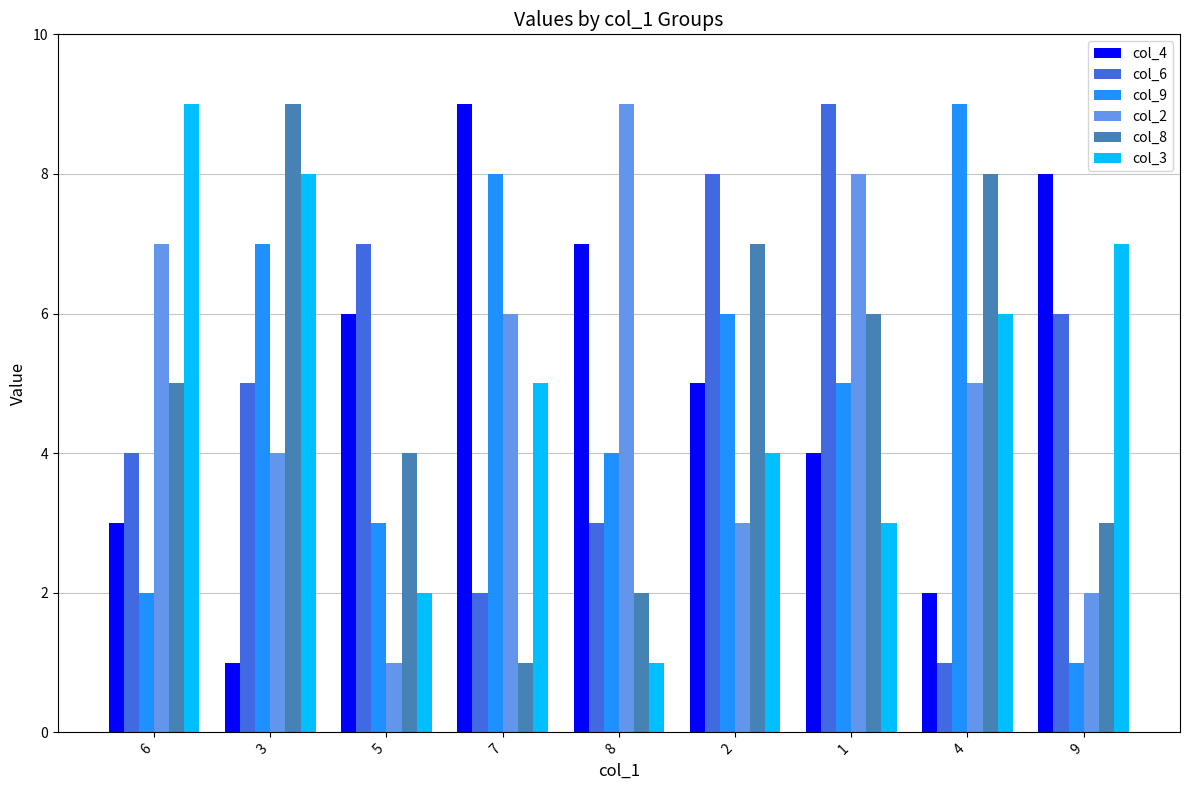

Does the chart contain stacked bars?

No